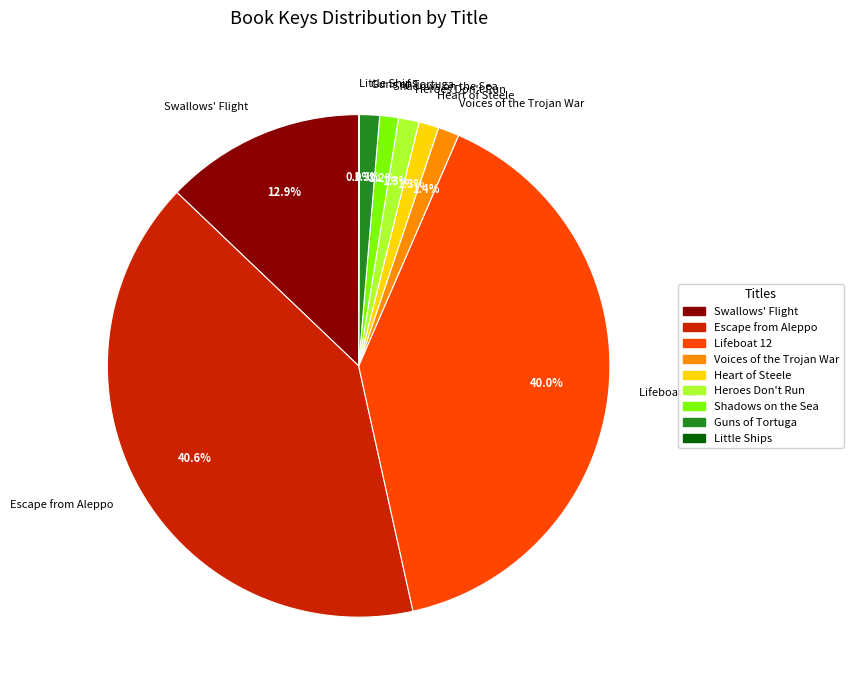

What percentage is NOT represented by Swallows' Flight?

87.1%